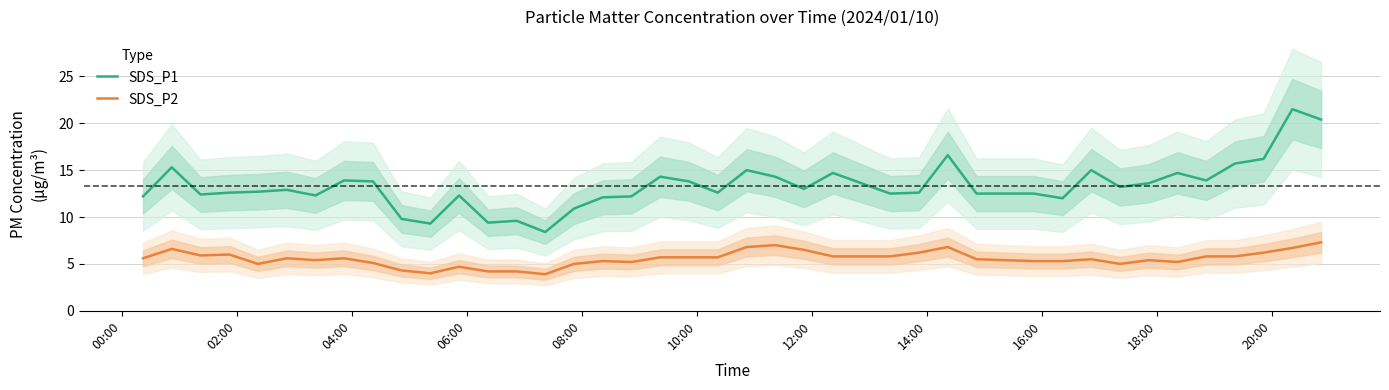

True or false: SDS_P1 and SDS_P2 cross at least once.

False